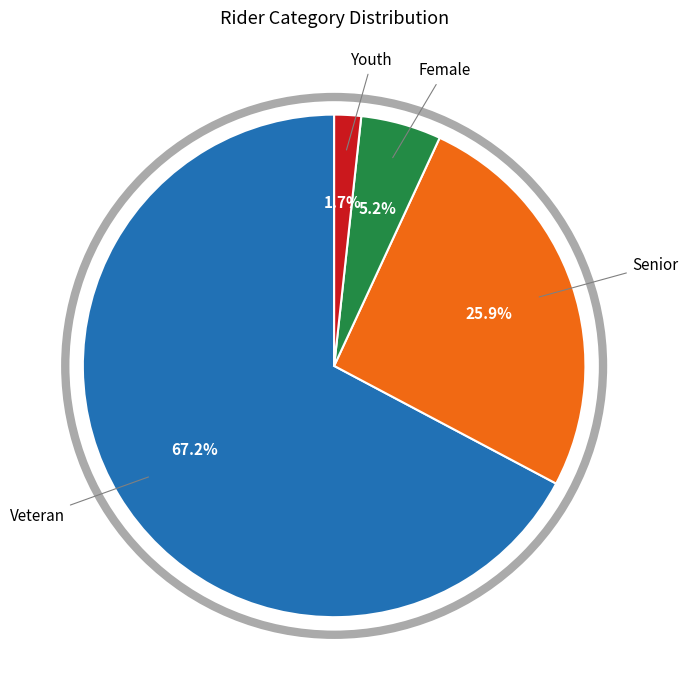

Is there a majority slice in this chart?

Yes